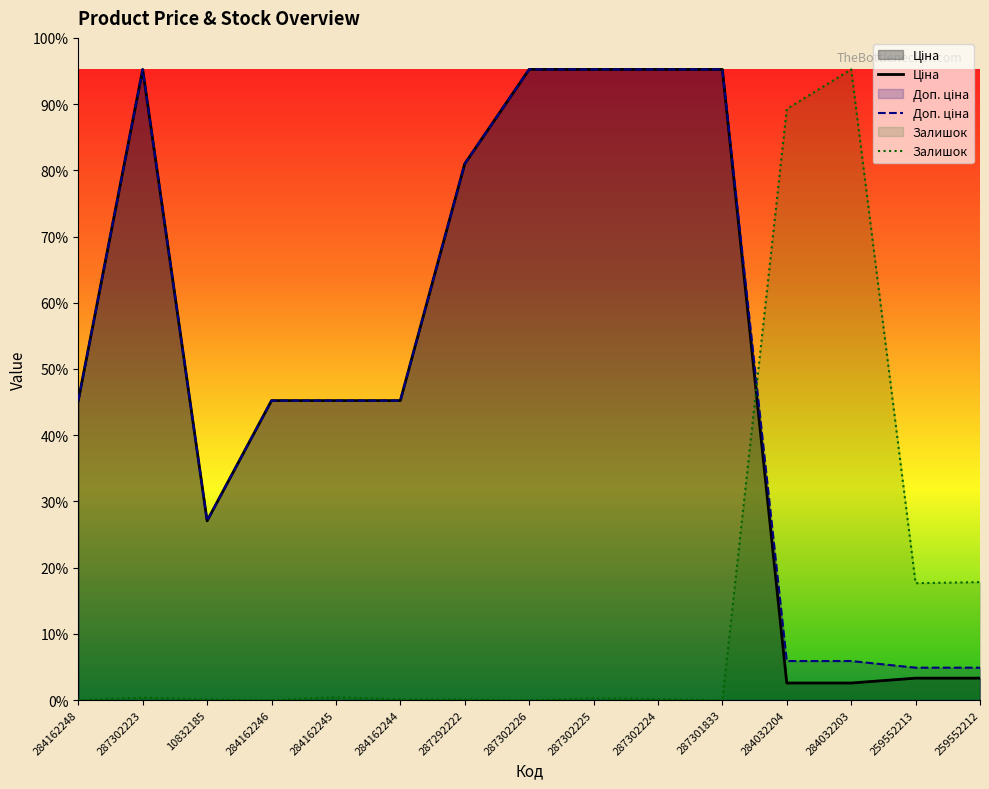

Reading left to right, what are all the values shown in this chart?

Ціна: 9480.1	19964.2	5673.8	9480.1	9480.1	9480.1	16976.3	19964.2	19964.2	19964.2	19964.2	539.0	539.0	693.7	693.7
Доп. ціна: 9480.1	19964.2	5673.8	9480.1	9480.1	9480.1	16976.3	19964.2	19964.2	19964.2	19964.2	1235.4	1235.4	1024.6	1024.6
Залишок: 0.0	78.2	22.4	0.0	89.4	22.4	22.4	0.0	55.9	33.5	0.0	18712.2	19964.2	3700.0	3733.5